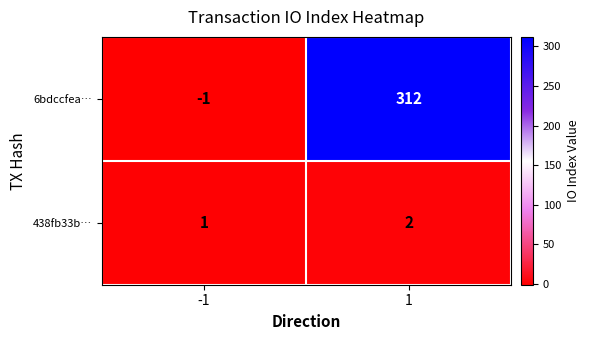

What is the maximum value shown in the chart?

312